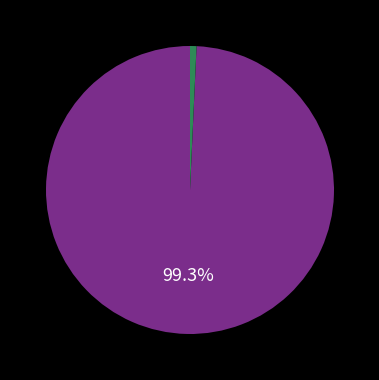

Does any single category account for the majority?

Yes